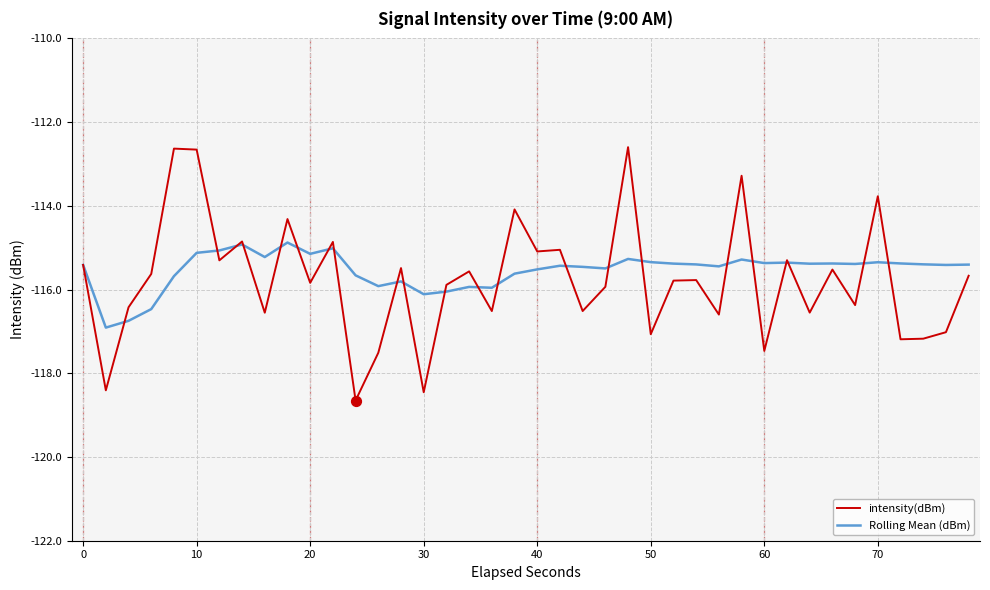

What is the maximum value for intensity(dBm)?

-112.6